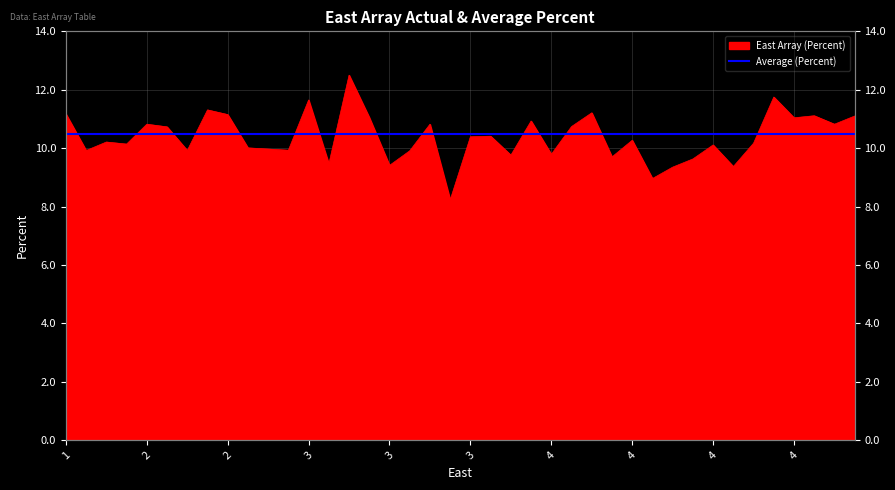

How many lines are shown in the chart?

1